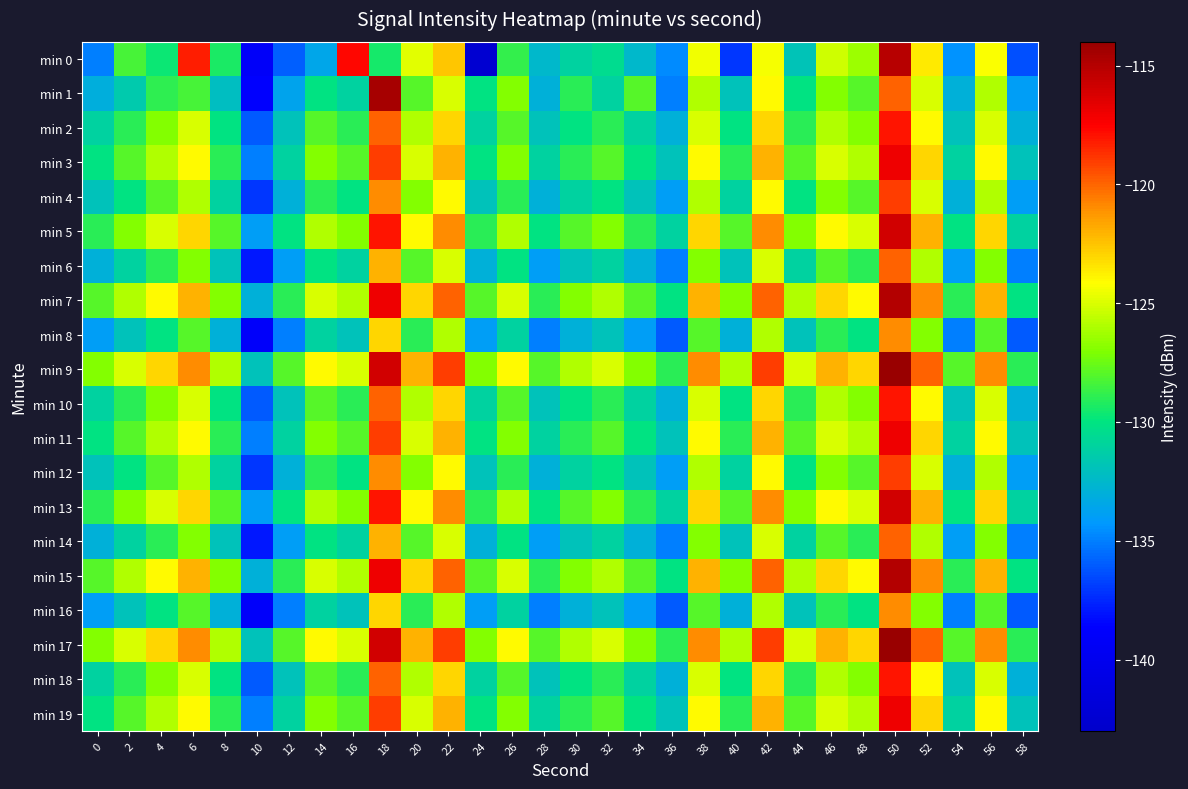

At which category is the sum across all series the highest?

50